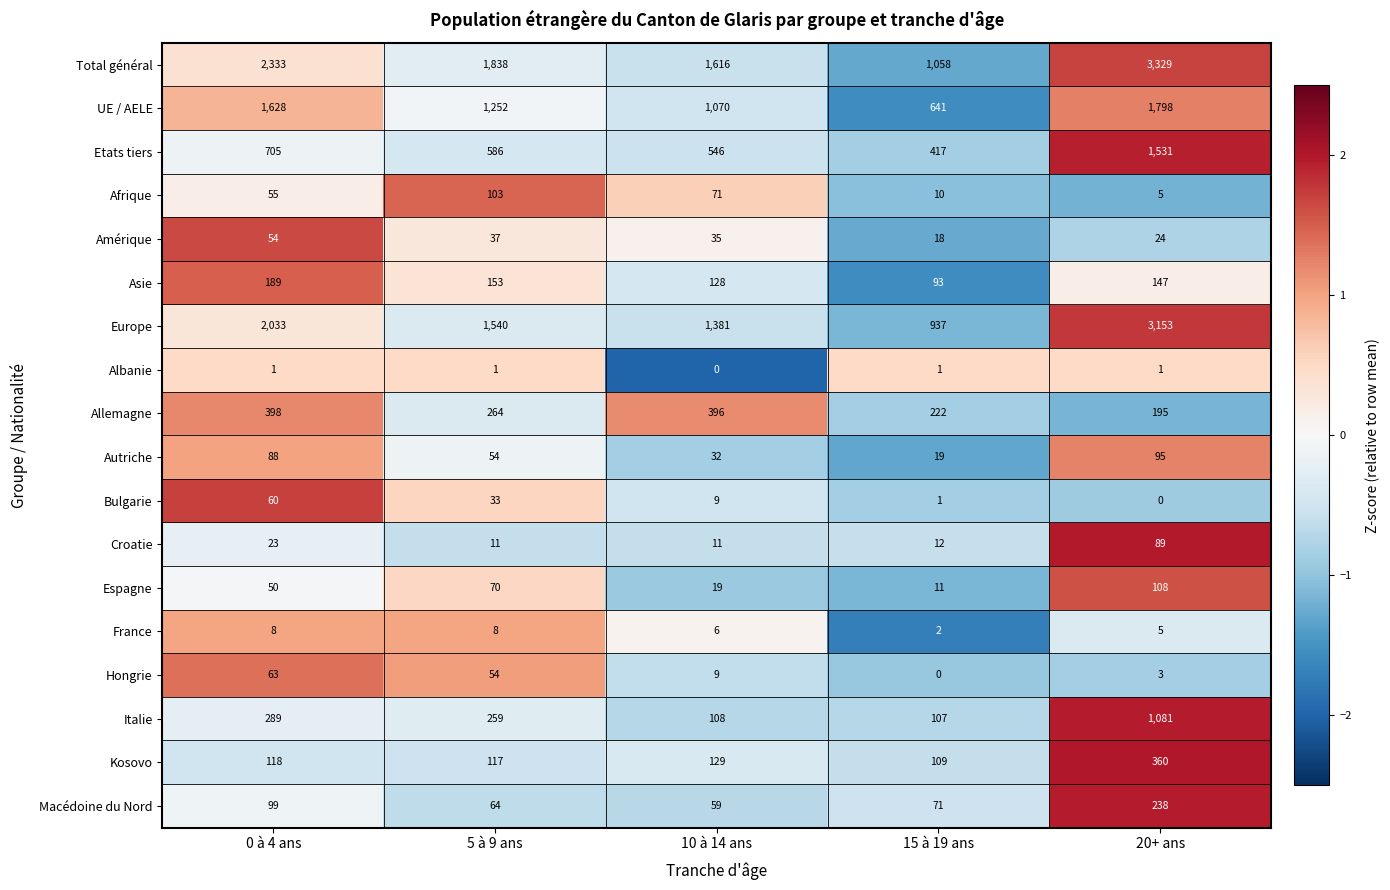

What is the spread (max minus min) of values at 0 à 4 ans?

2332